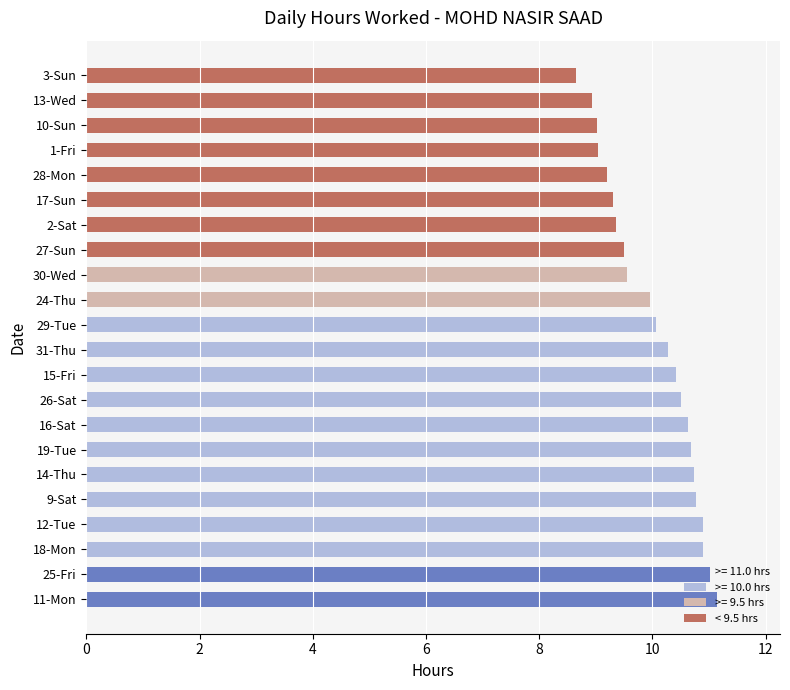

How many data points does each series have?

22